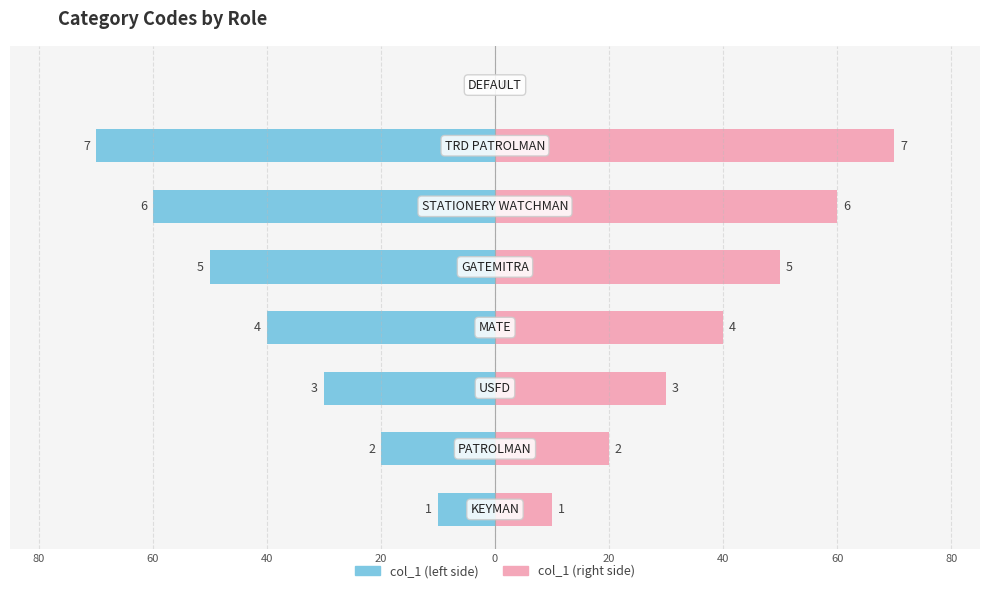

At 60, list the series in order from smallest to largest.

col_1 (left), col_1 (right)